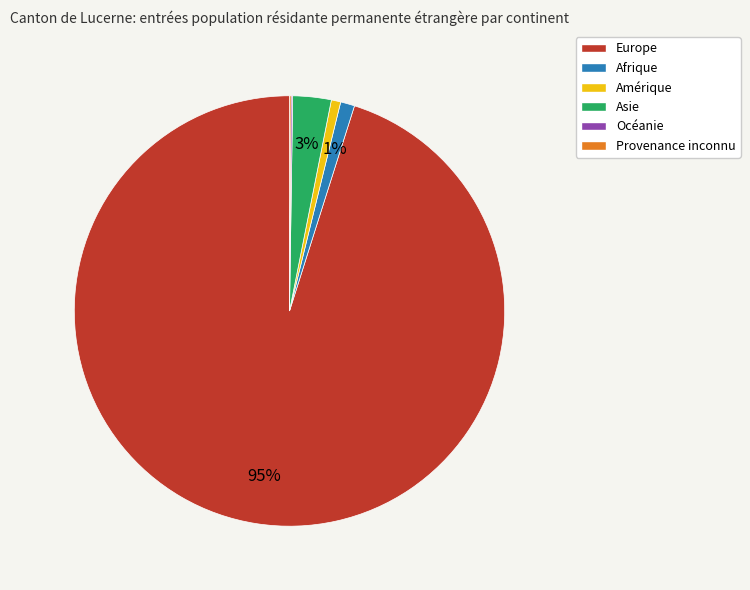

True or false: Europe accounts for 95% of the total.

True